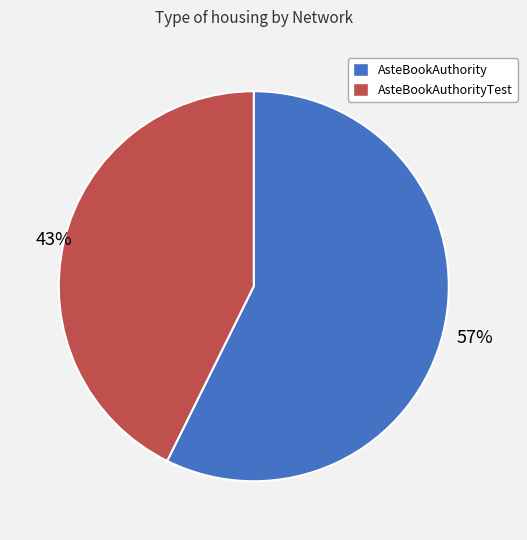

Which category accounts for the majority?

AsteBookAuthority